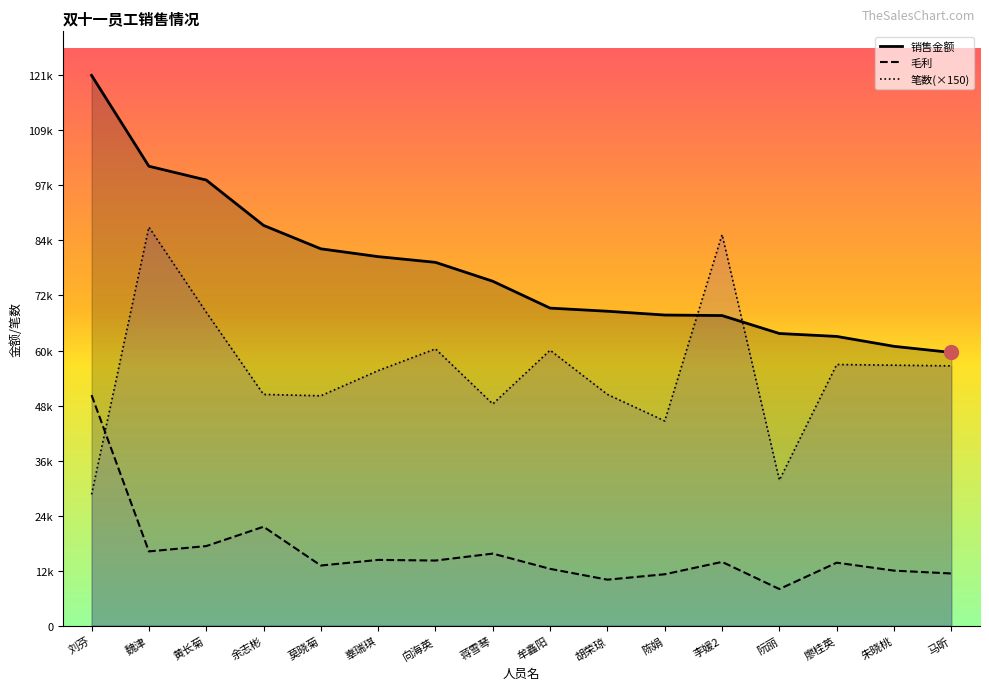

What position from the left is 陈娟?

11